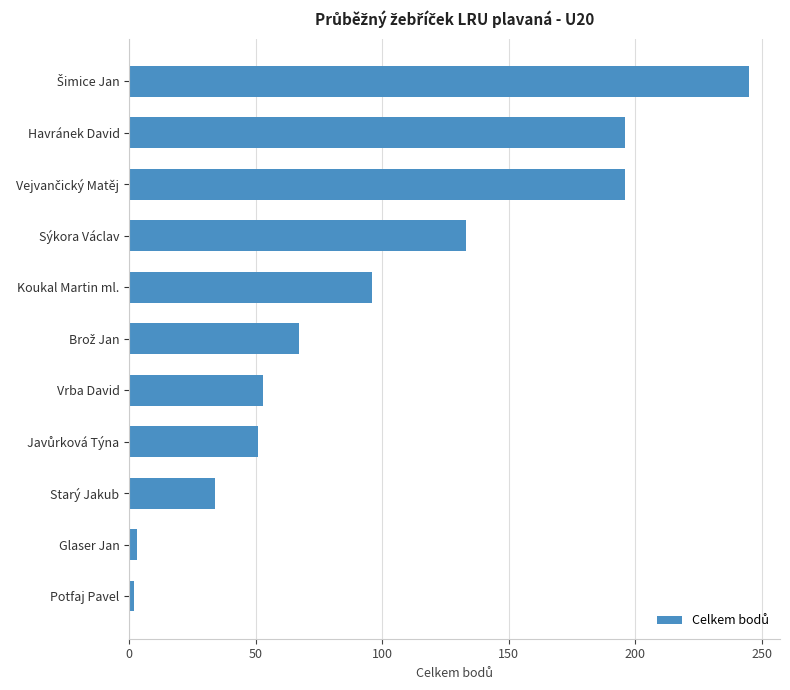

What is the label of the 5th bar from the top?

Koukal Martin ml.